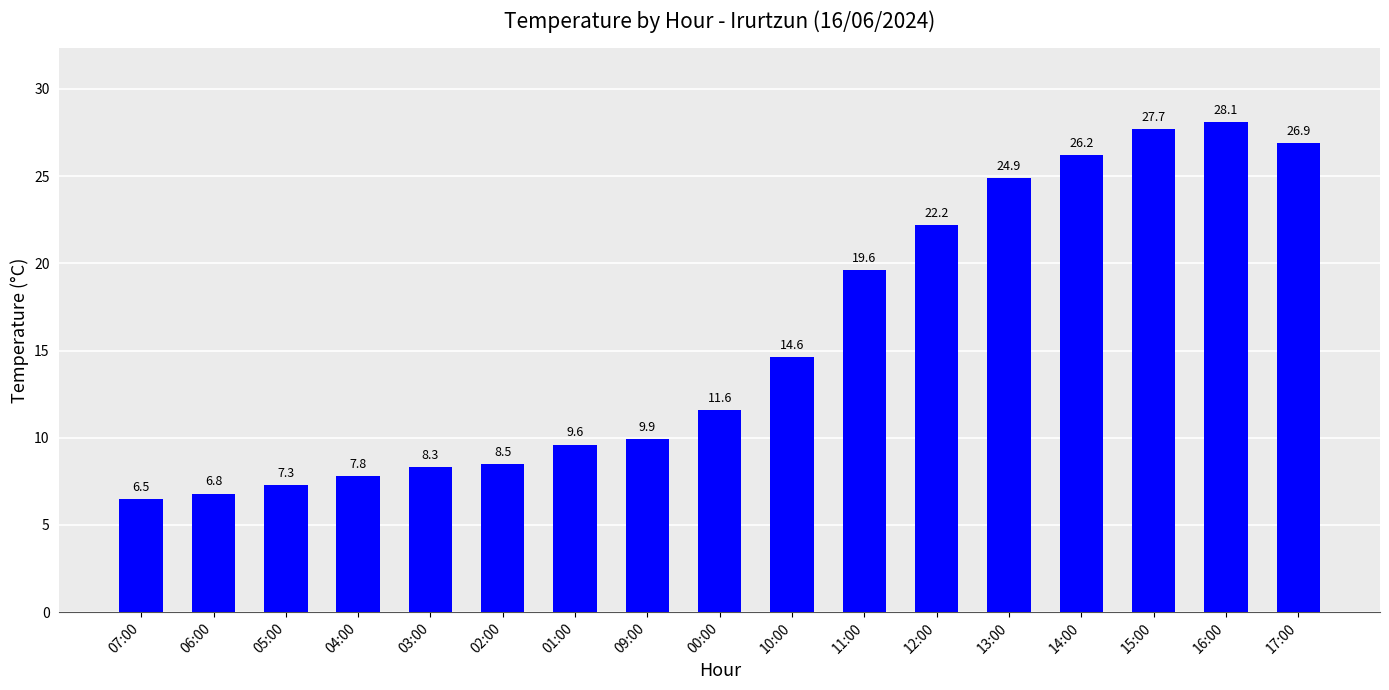

What is the ratio of the value at 17:00 to the value at 16:00?

1.0